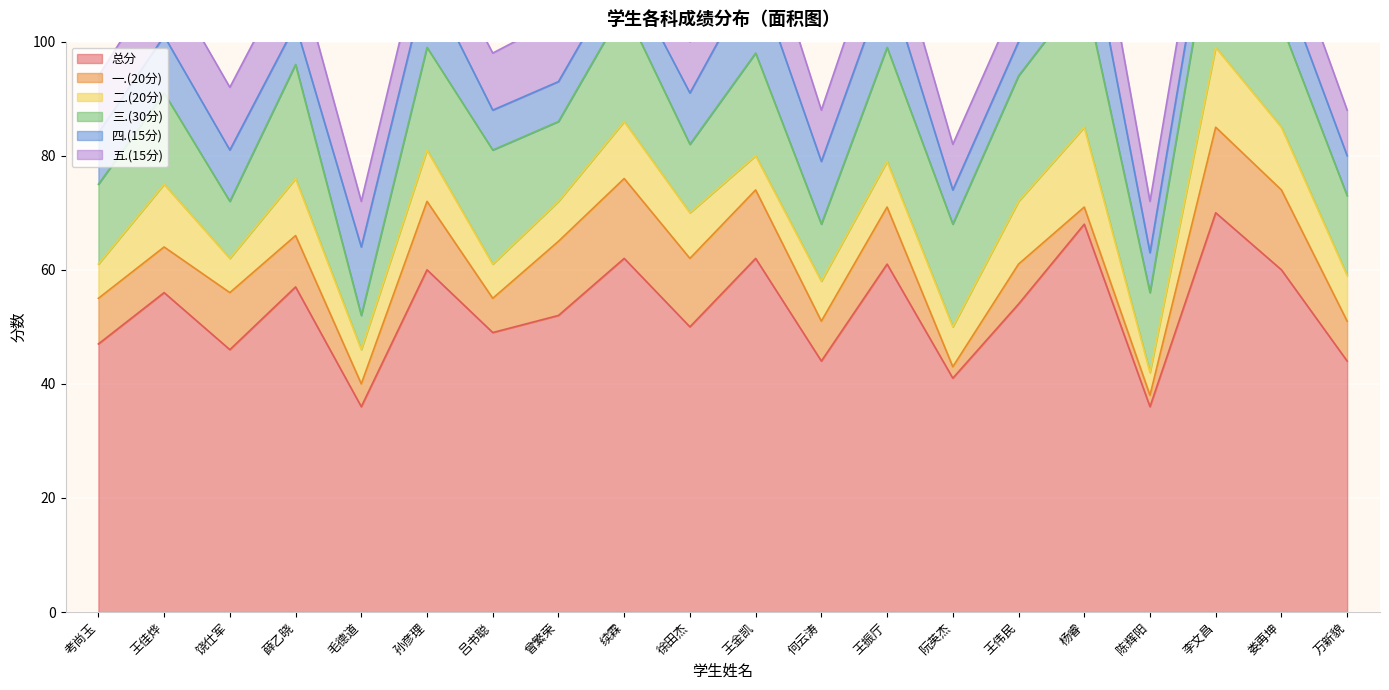

True or false: 总分 and 三.(30分) cross at least once.

False